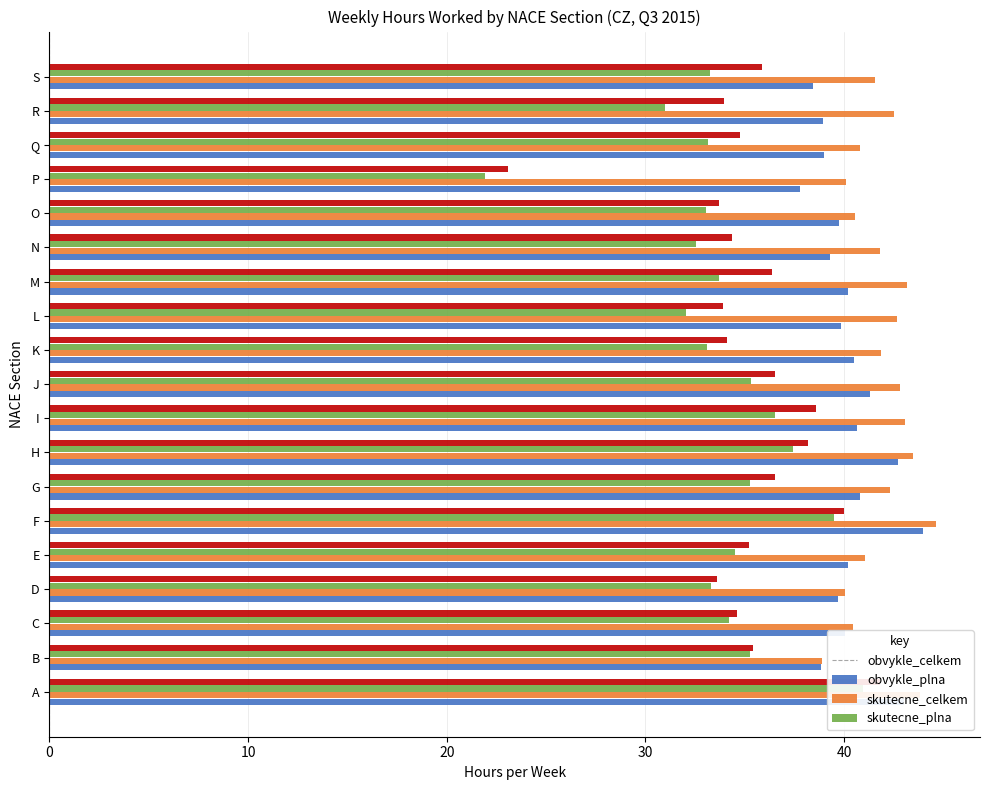

The value of obvykle_celkem at M is 61.4. True or false?

False